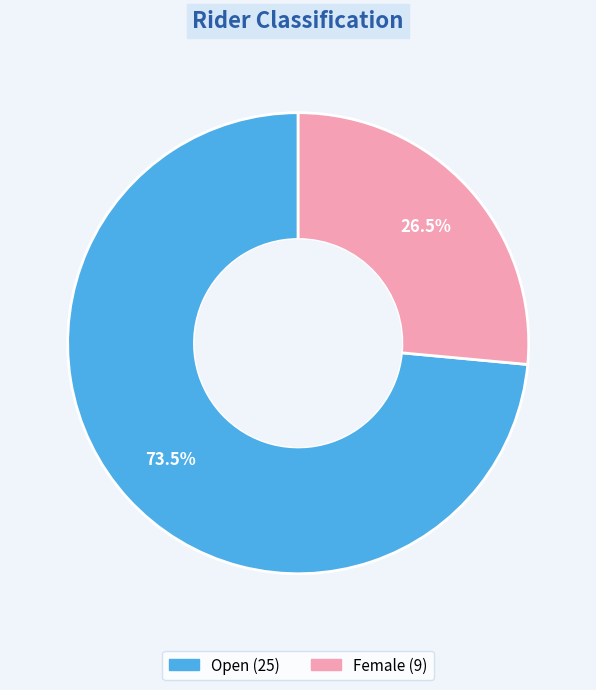

Do Female and Open together represent more than half of the pie?

Yes